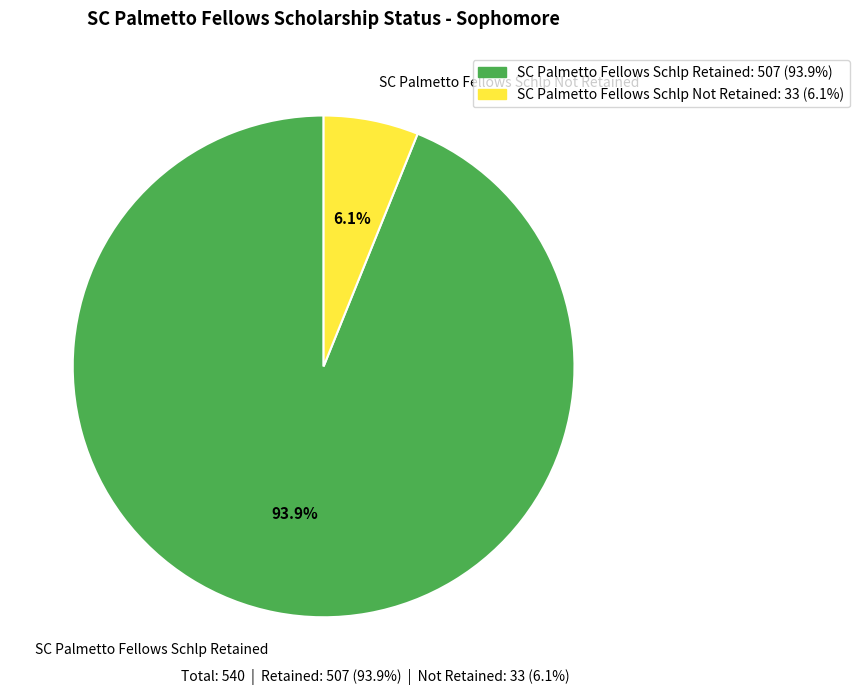

What is the majority slice?

SC Palmetto Fellows Schlp Retained